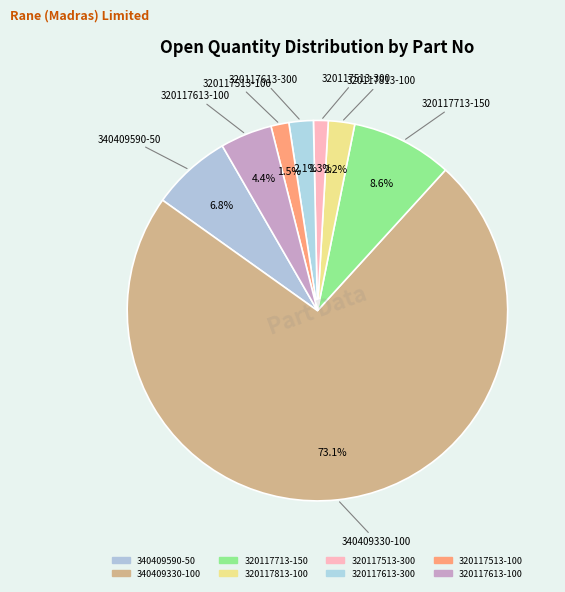

True or false: 320117813-100 accounts for 2% of the total.

True